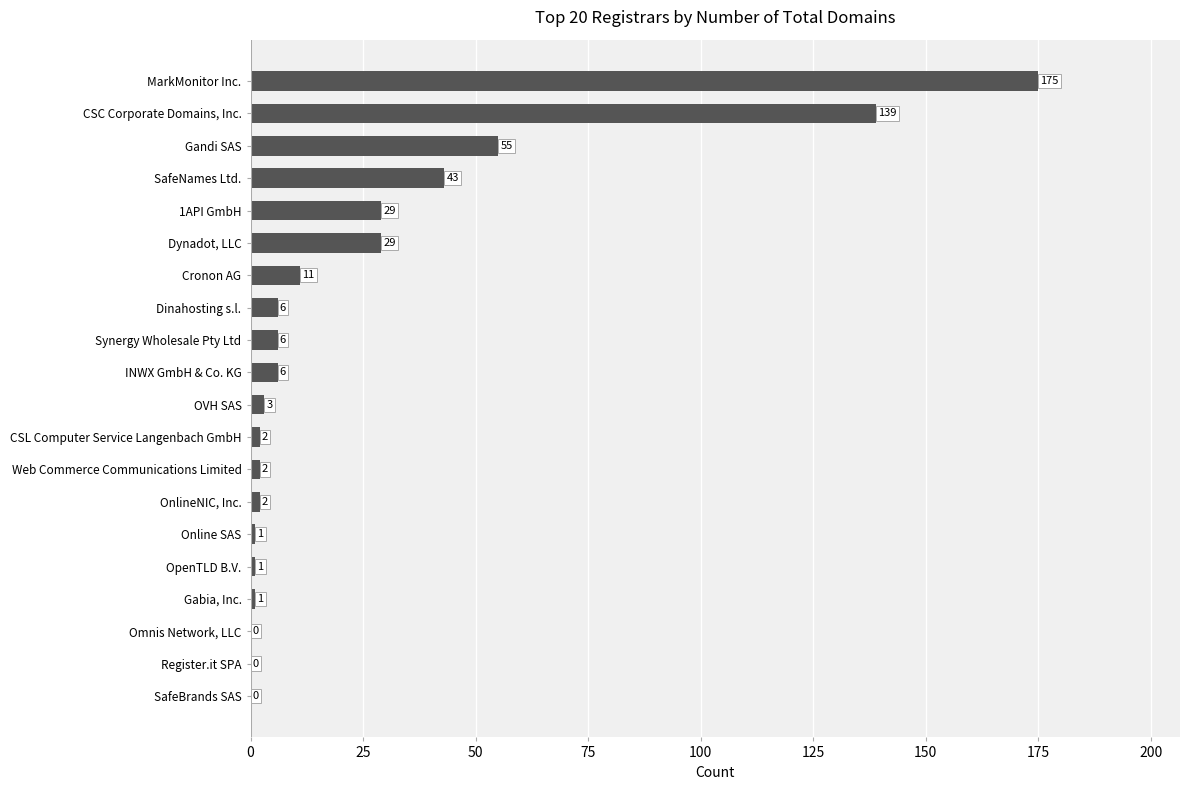

What is the approximate value at MarkMonitor Inc., to the nearest 10?

180